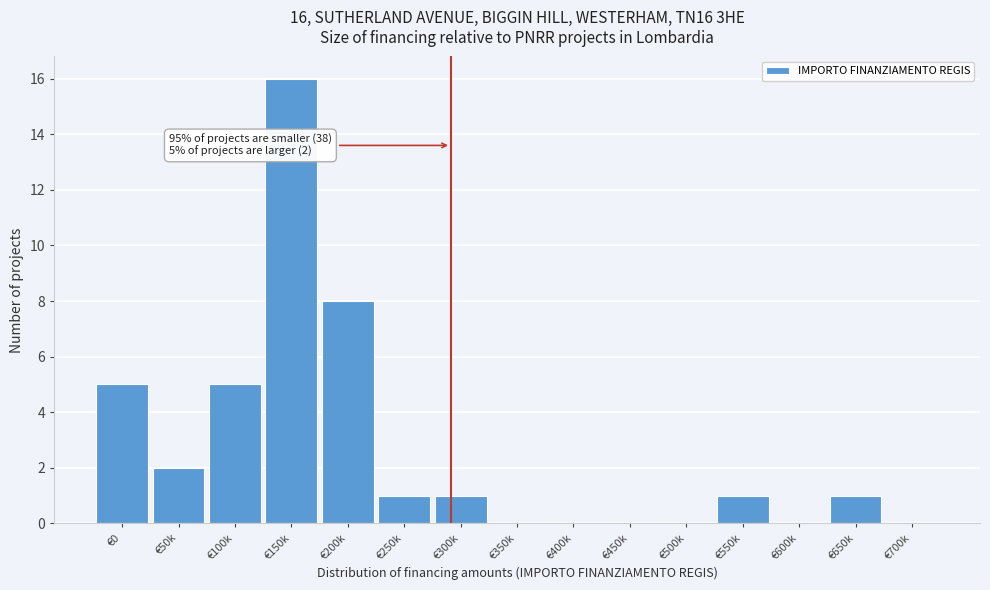

Reading right to left, extract all data points from this chart.

€700k=0	€650k=1	€600k=0	€550k=1	€500k=0	€450k=0	€400k=0	€350k=0	€300k=1	€250k=1	€200k=8	€150k=16	€100k=5	€50k=2	€0=5